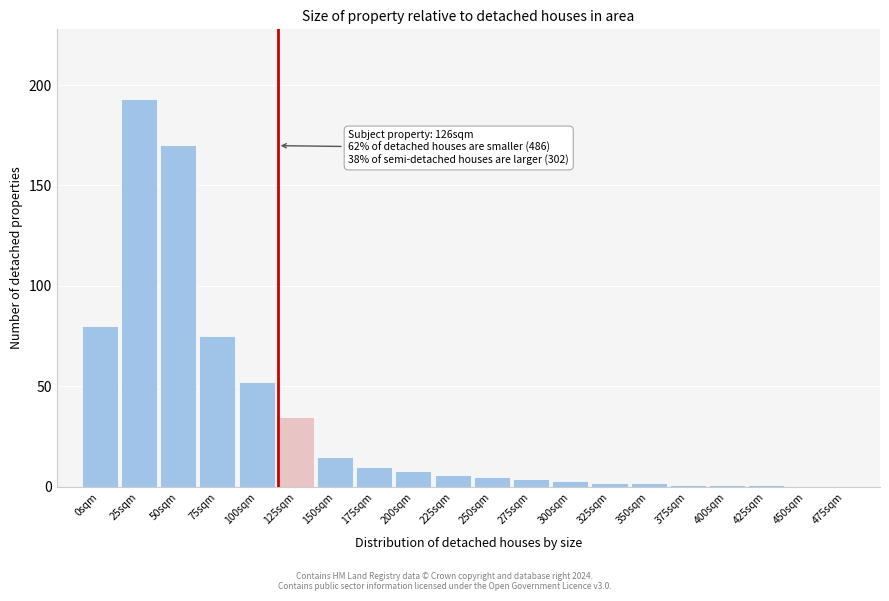

Reading right to left, list all the values displayed in this chart.

475sqm=0	450sqm=0	425sqm=1	400sqm=1	375sqm=1	350sqm=2	325sqm=2	300sqm=3	275sqm=4	250sqm=5	225sqm=6	200sqm=8	175sqm=10	150sqm=15	125sqm=35	100sqm=52	75sqm=75	50sqm=170	25sqm=193	0sqm=80